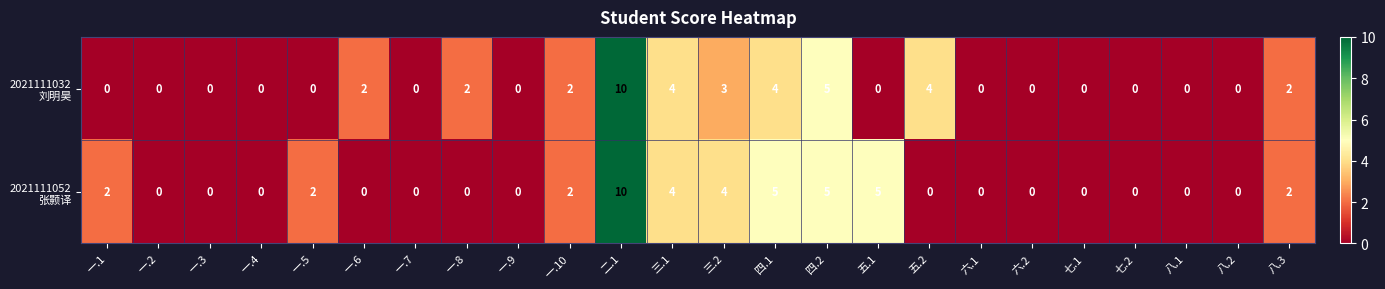

Which category has the highest value across all series?

二.1